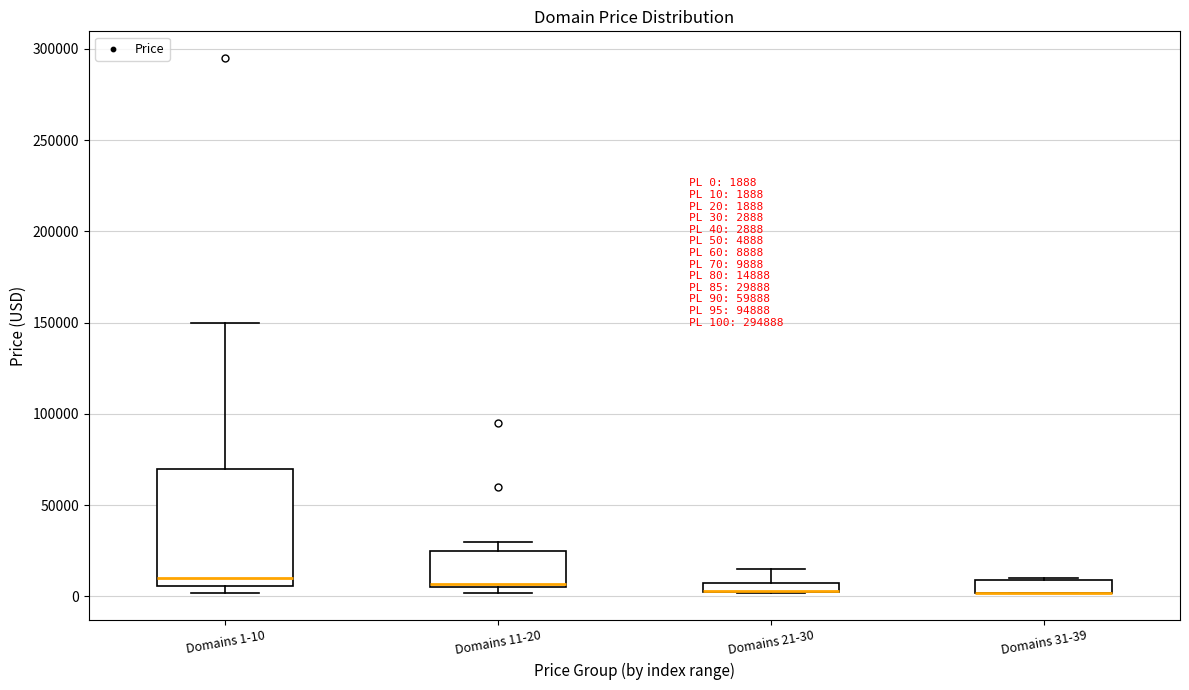

Comparing the boxes themselves (not the whiskers), which one is the tallest?

Domains 1-10